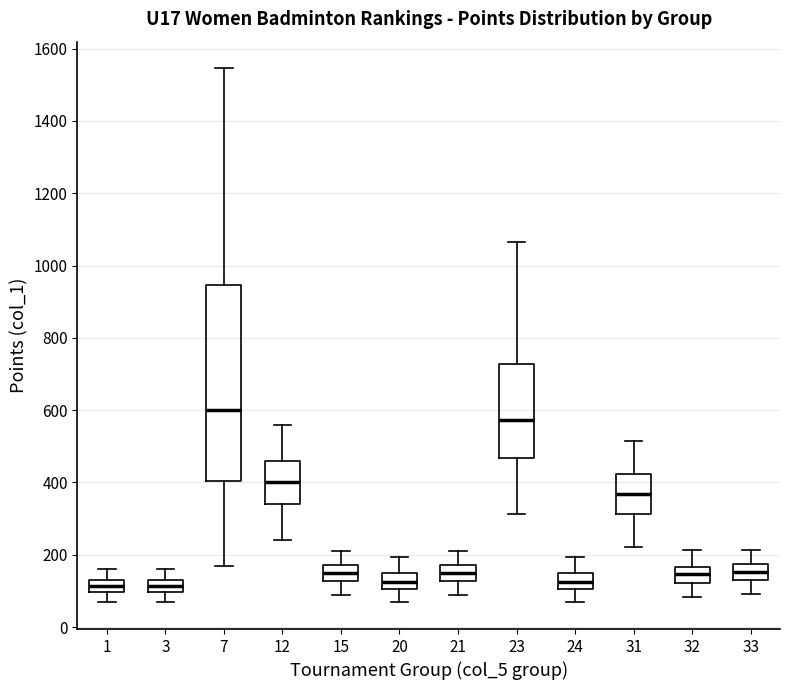

Which box's median line is the highest?

7